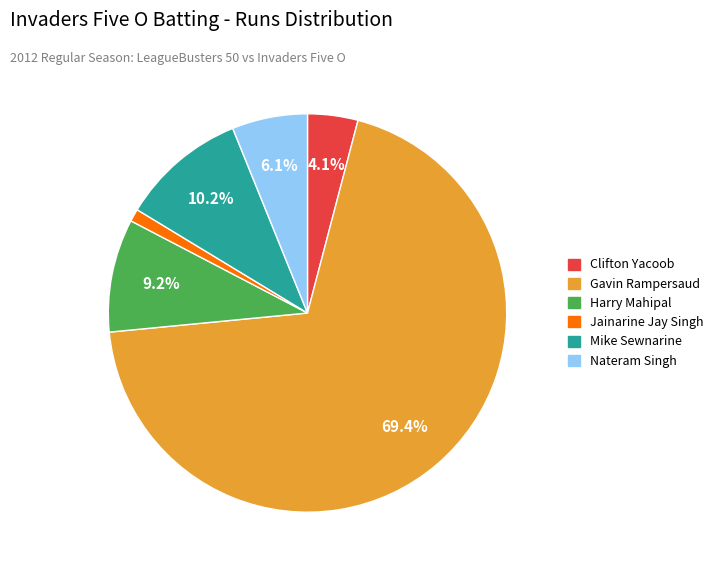

Is there a majority slice in this chart?

Yes